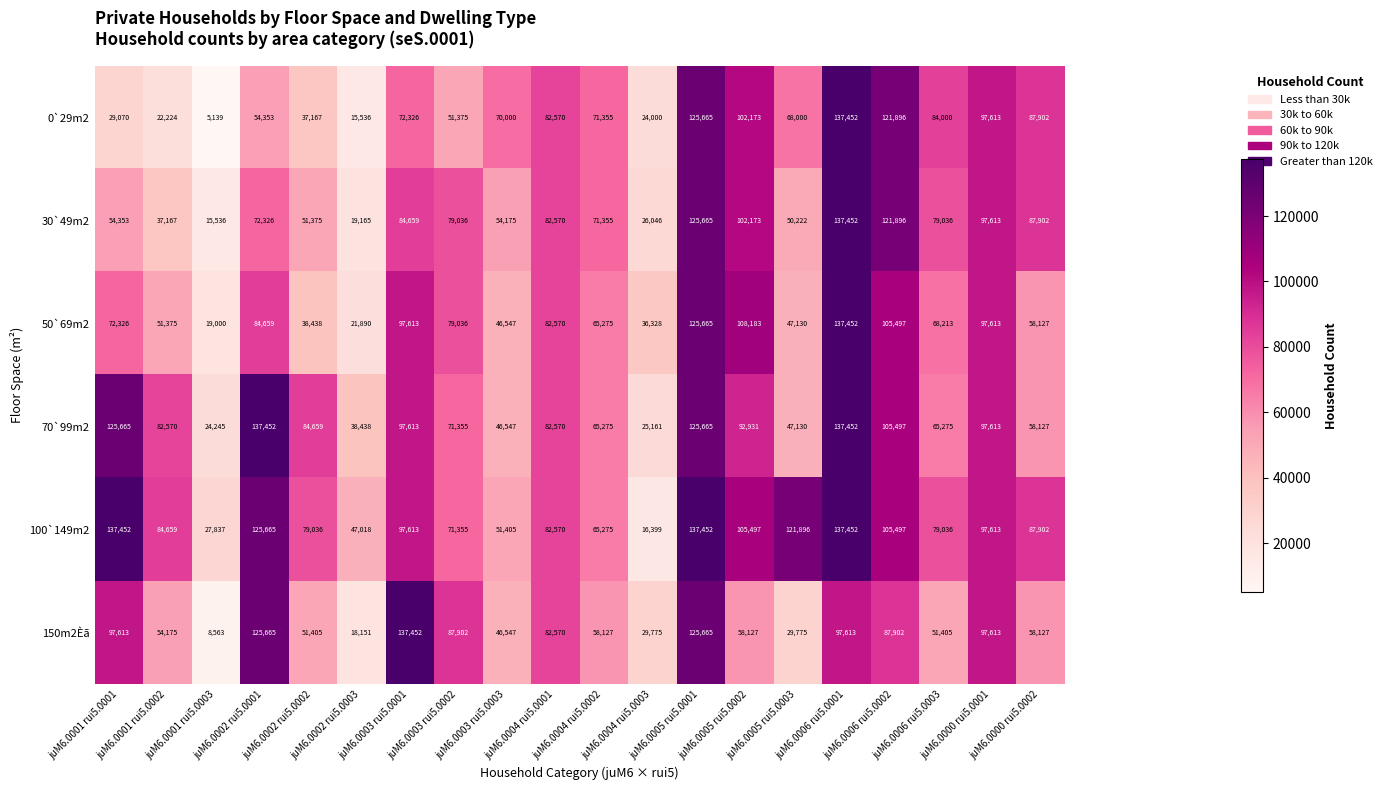

What is the maximum value shown in the chart?

137452